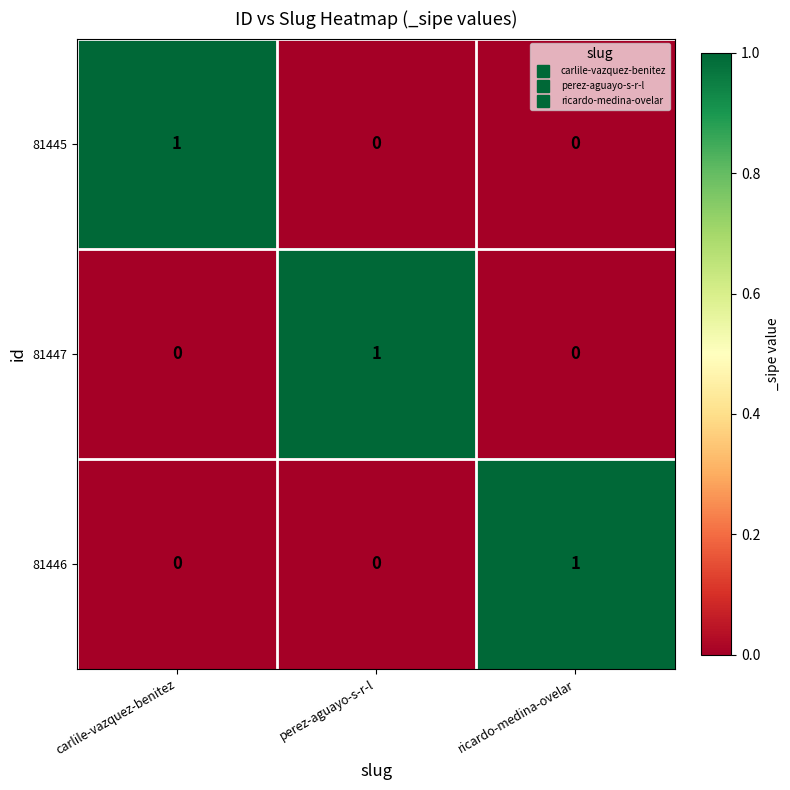

The value of 81446 at perez-aguayo-s-r-l is 0. True or false?

True